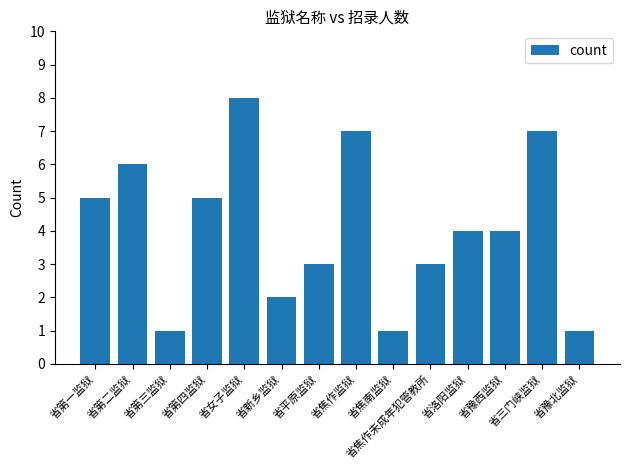

Are the bars grouped side by side (vs. stacked)?

No